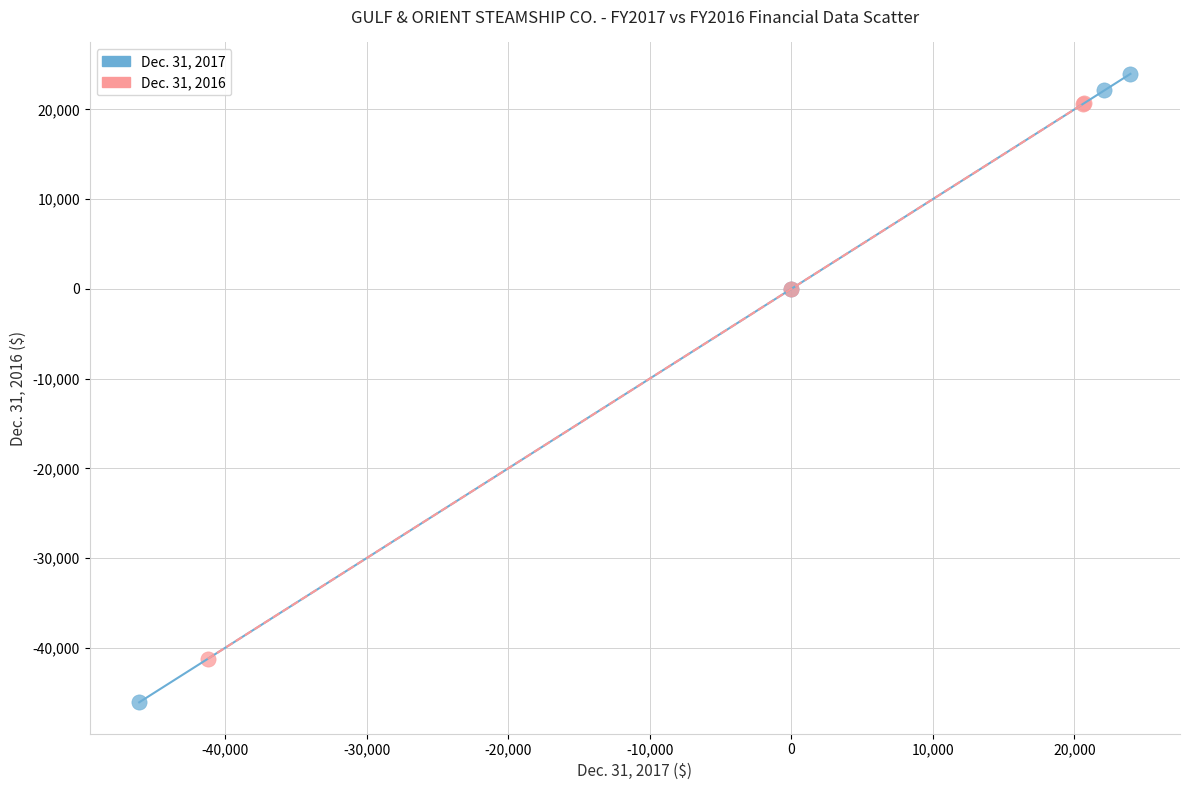

Which series has the largest Y range (max minus min)?

Dec. 31, 2017